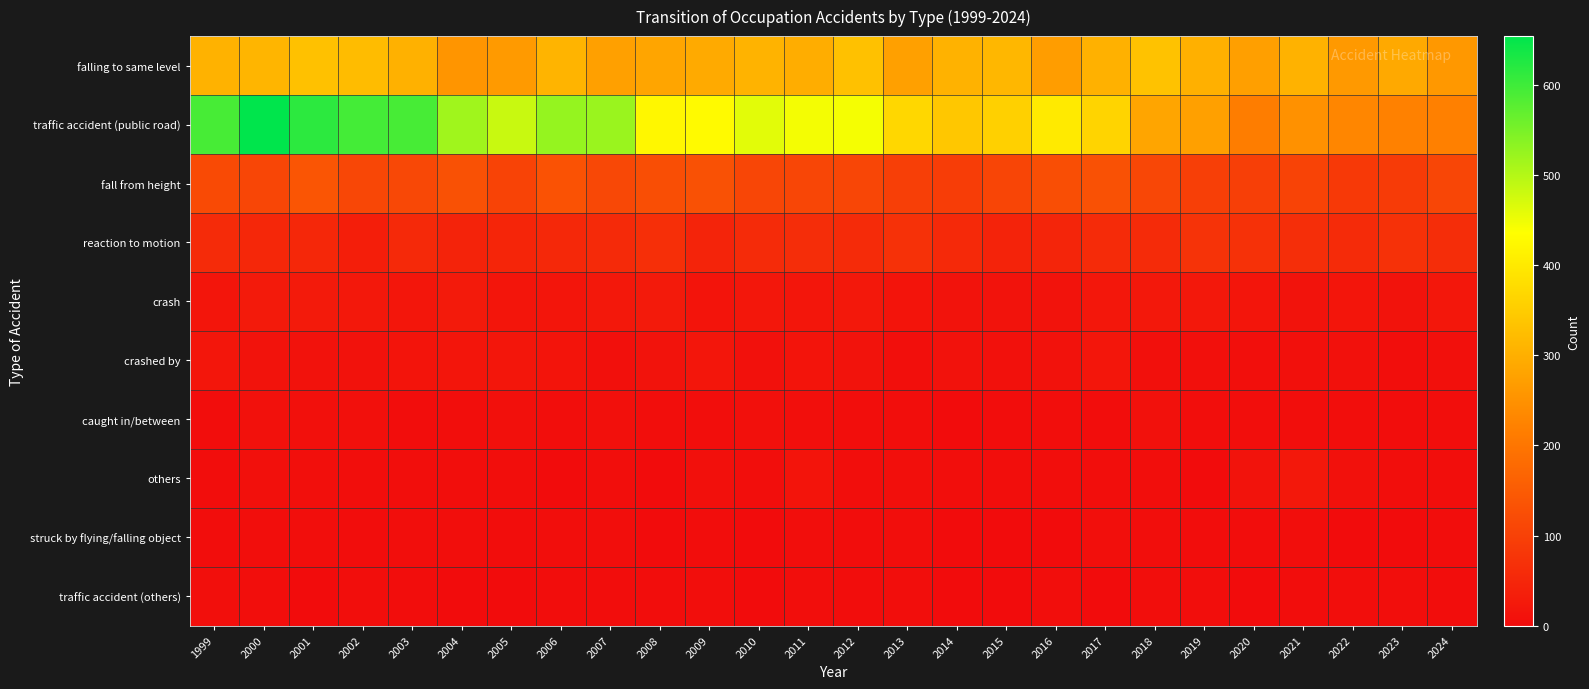

At which category does the chart reach its peak across all series?

2000